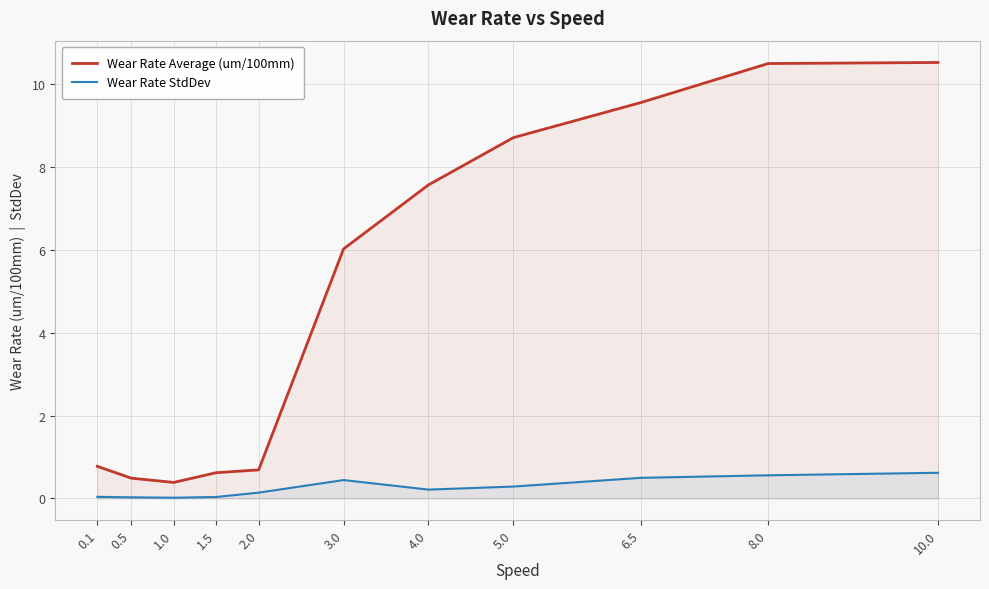

What are all the series names shown in the legend?

Wear Rate Average (um/100mm), Wear Rate StdDev